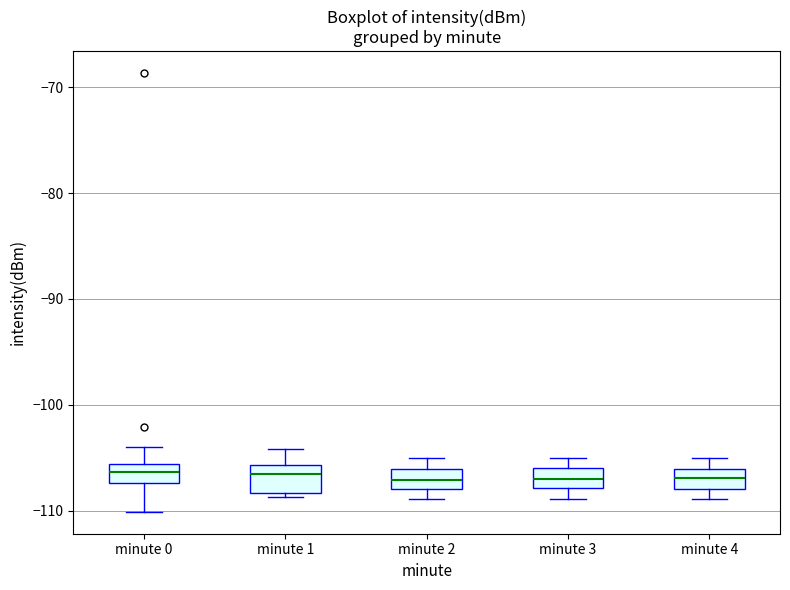

Where does the upper whisker of the box for minute 1 end on the y-axis? The values are not printed on the chart, so give them approximately, as read against the axis.

-104